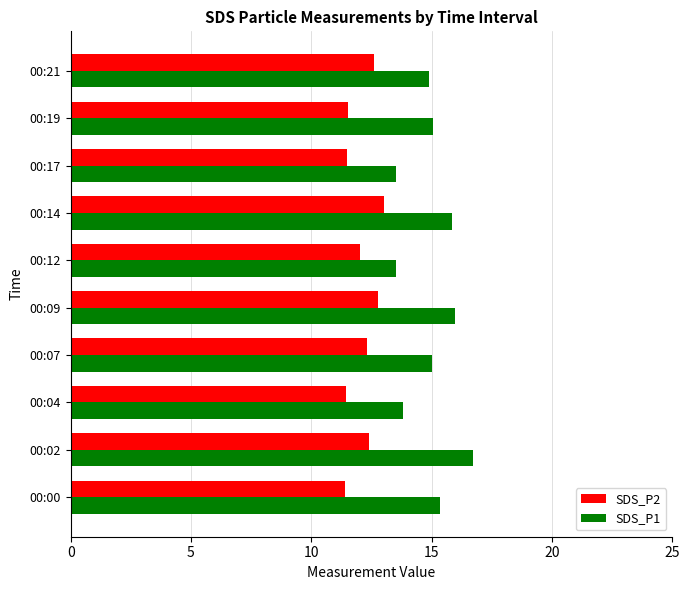

The value of SDS_P1 at 00:02 is 16.7. True or false?

True